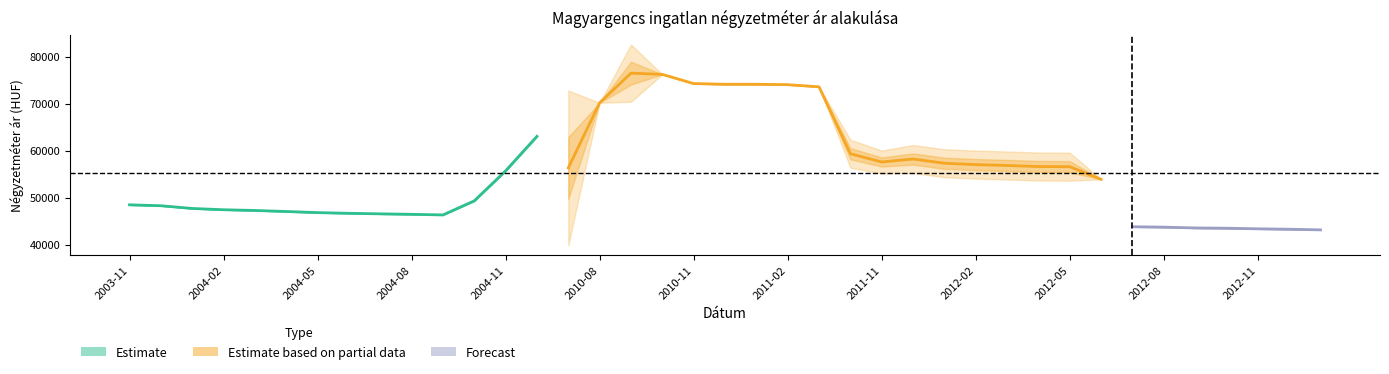

True or false: Szórás felső határ has more than 1 points higher than both neighbors.

True